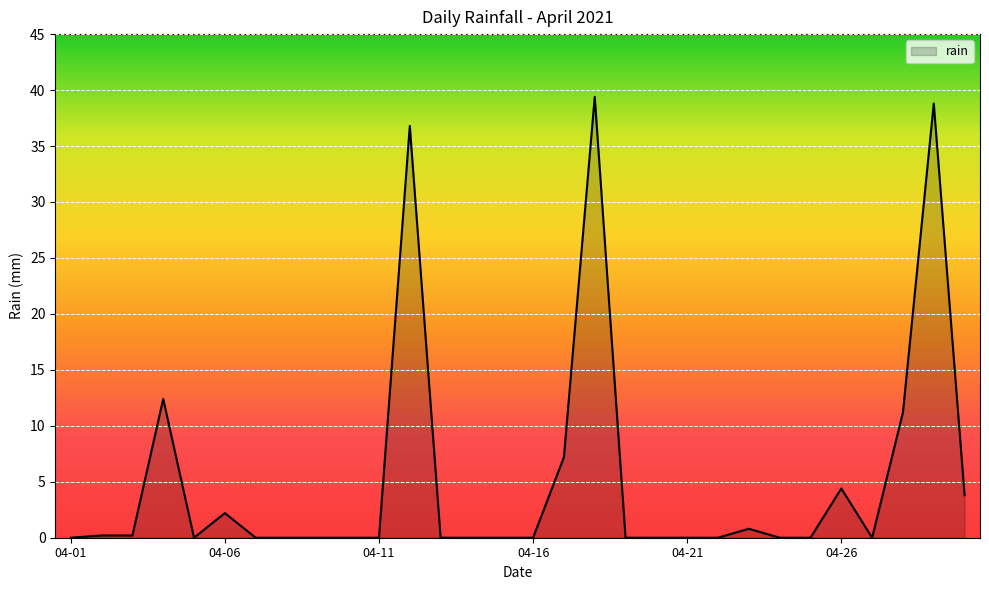

What is the greatest value displayed?

39.4